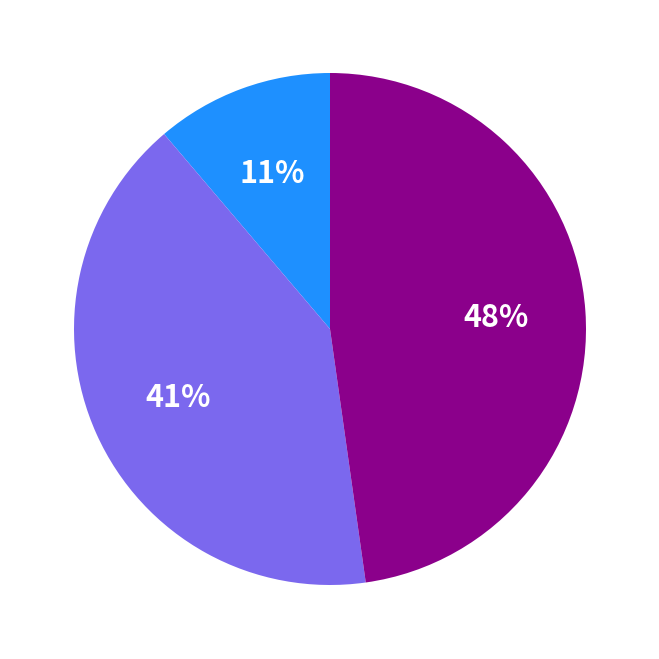

Is there a majority slice in this chart?

No